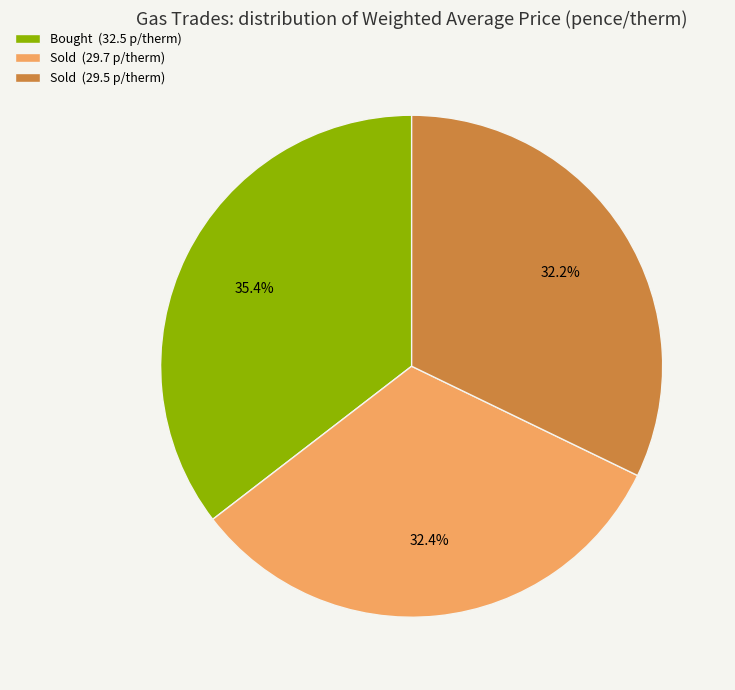

Is there any slice that represents more than half of the pie?

No